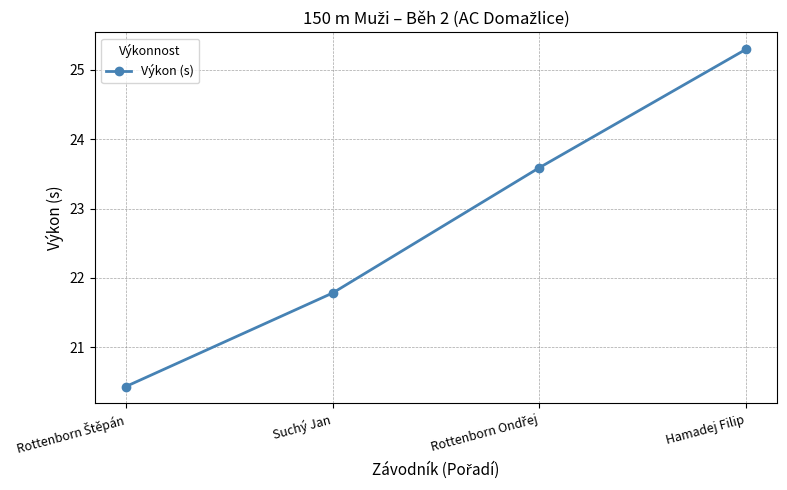

What is the change in value from Suchý Jan to Hamadej Filip?

+3.5